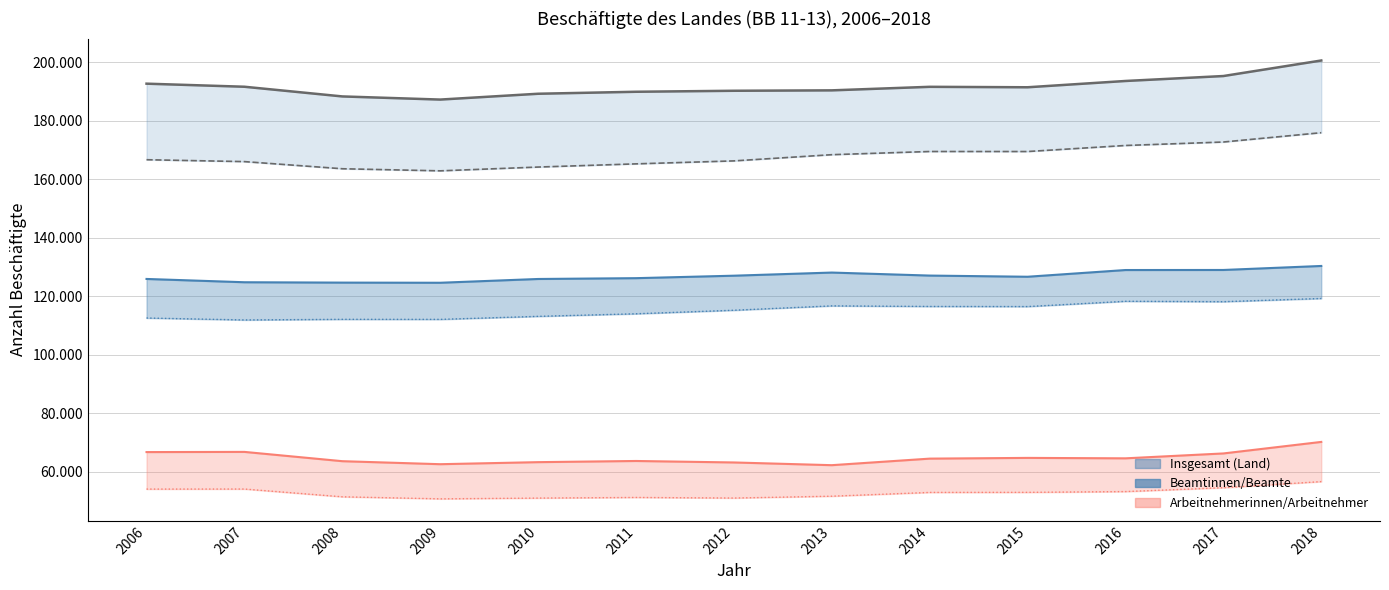

How many lines are shown in the chart?

6